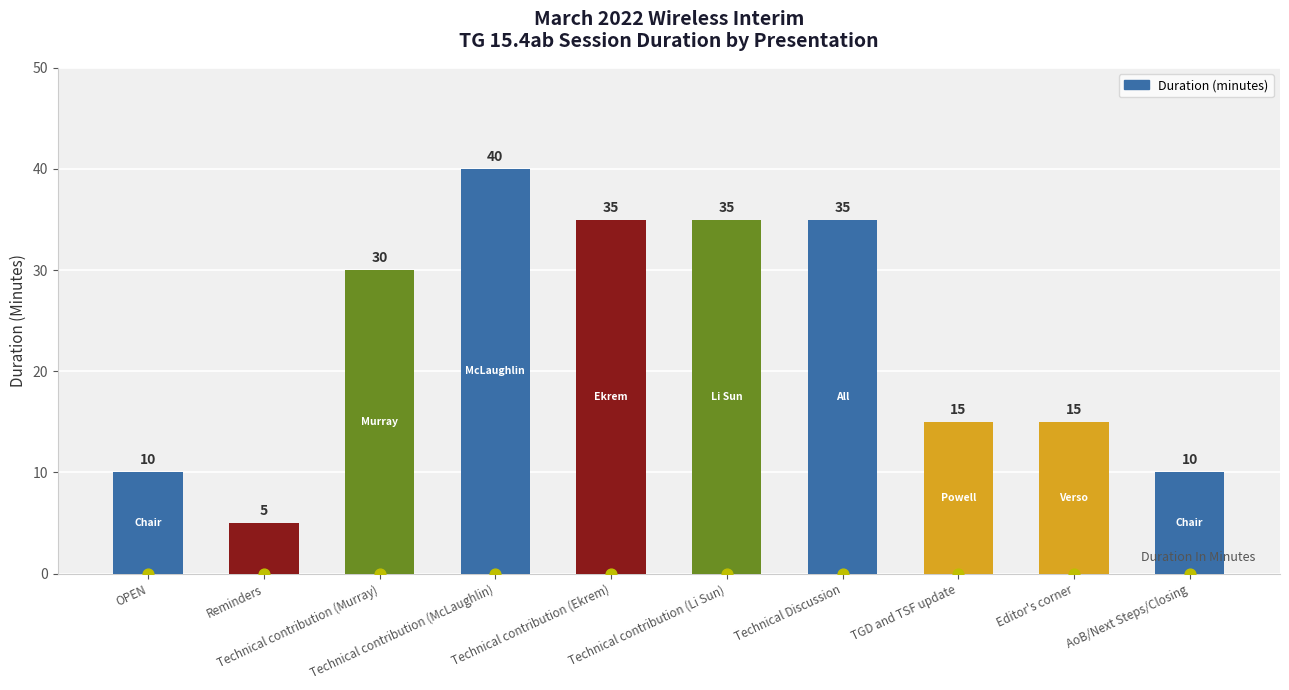

Between Technical Discussion and Editor's corner, which is larger?

Technical Discussion